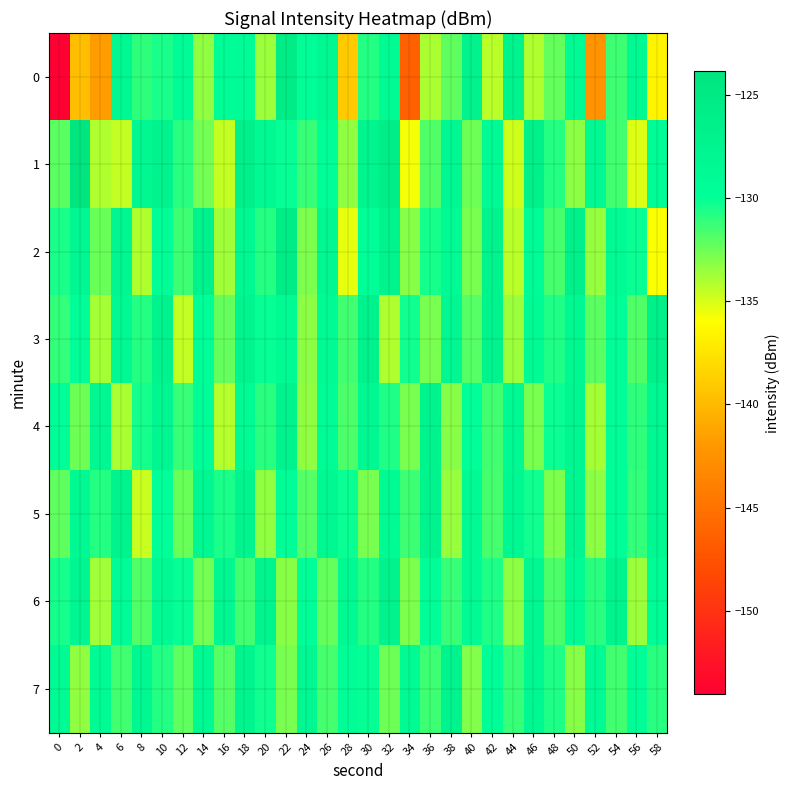

Which has a higher value, 42 or 52?

42